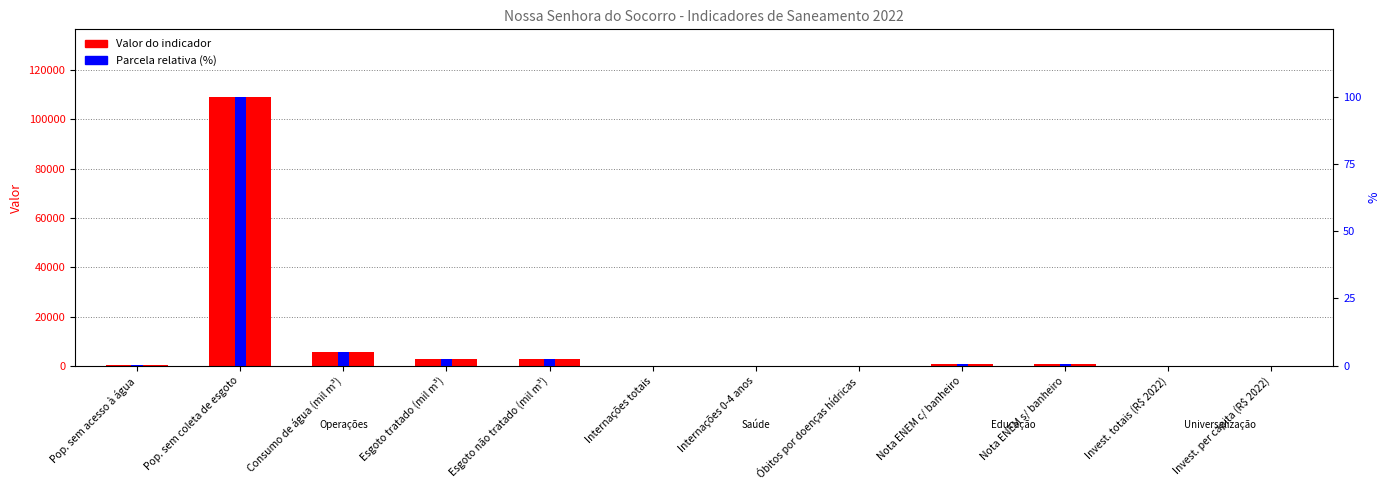

The value of Valor do indicador at Pop. sem acesso à água is 339.0. True or false?

True